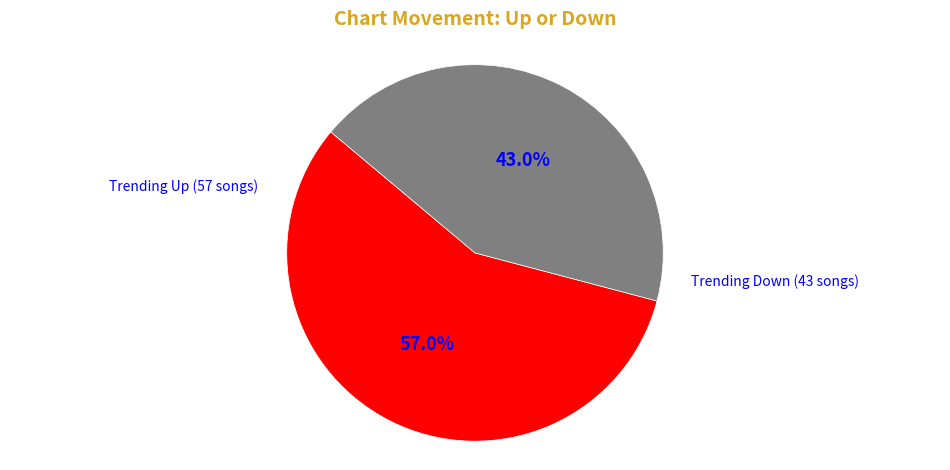

Is there a majority slice in this chart?

Yes